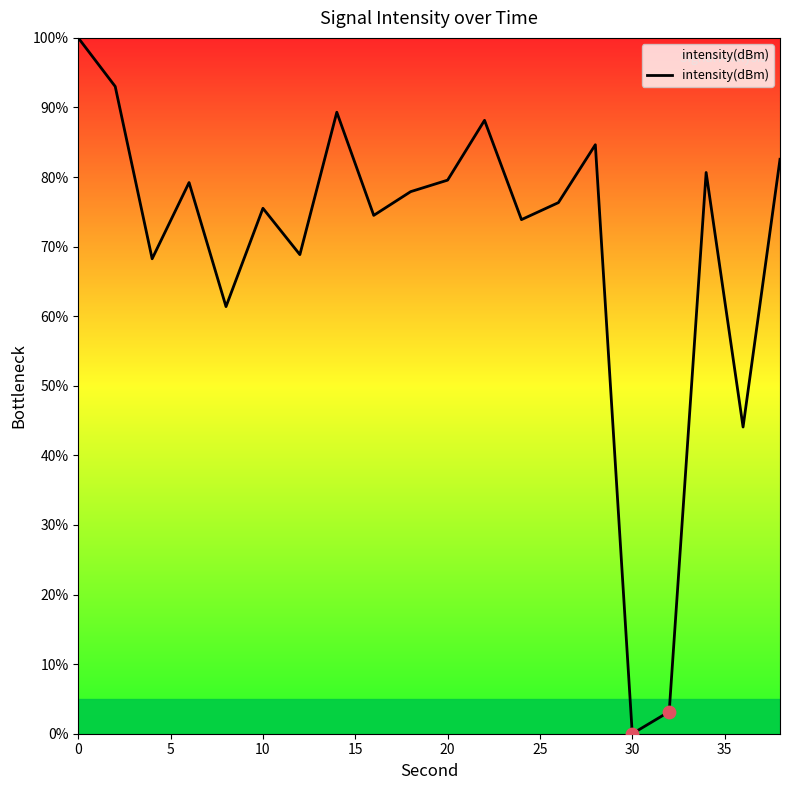

What is the maximum value shown in the chart?

100.0